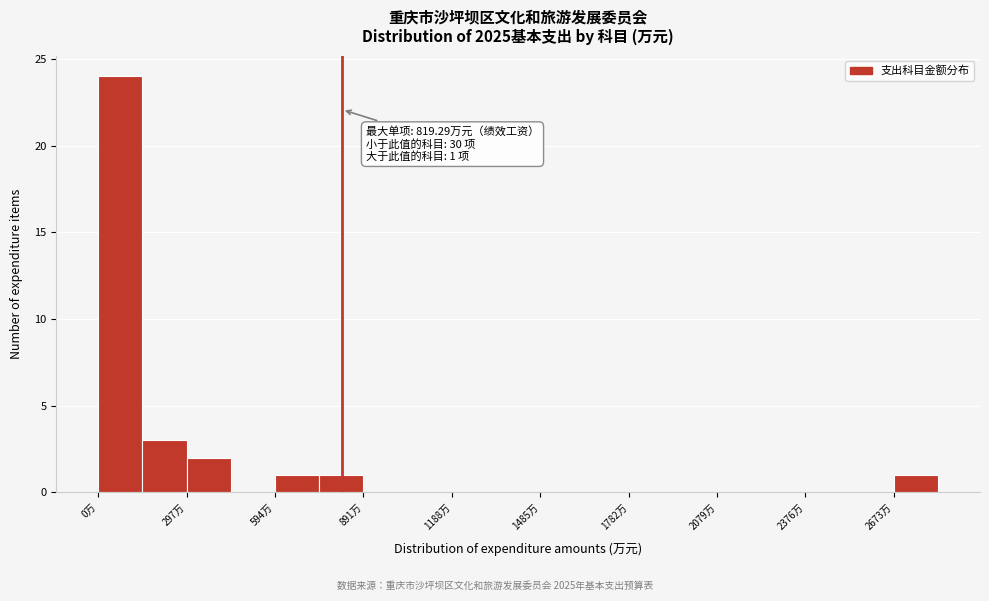

Read against the x-axis, roughly where is the centre of the tallest bar?

50